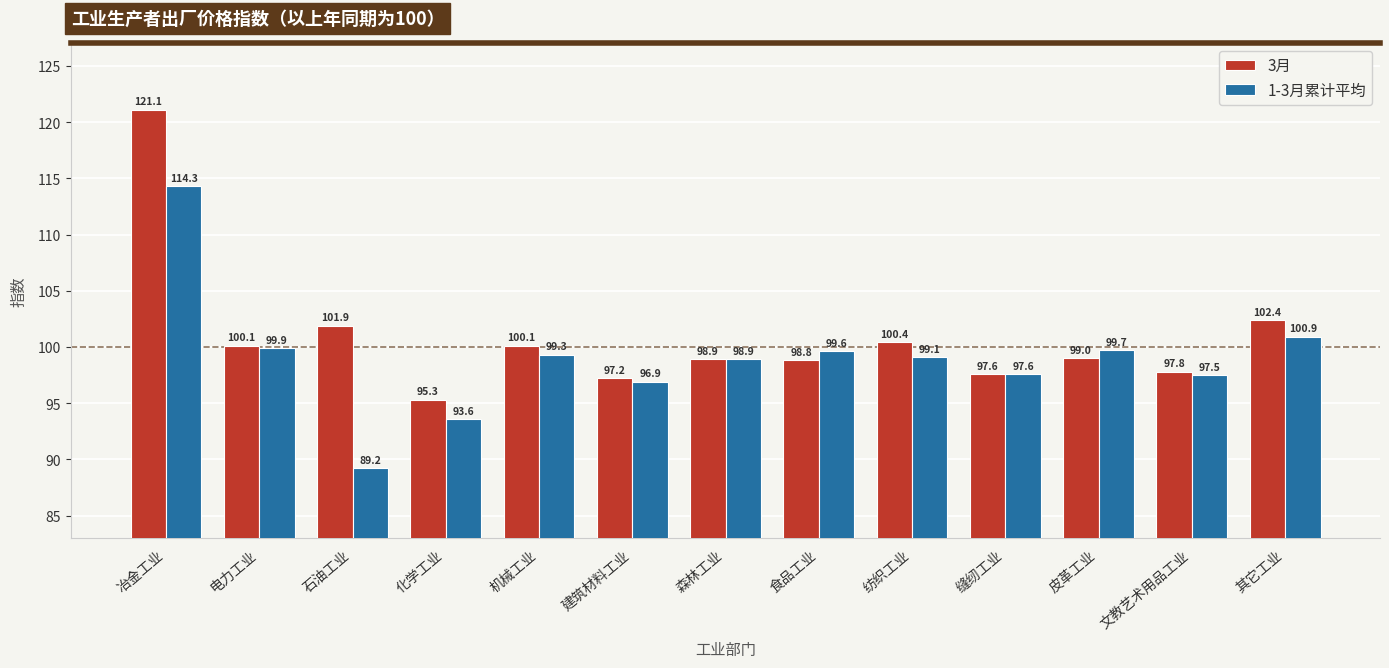

What is the approximate value of 3月 at 机械工业?

100.1